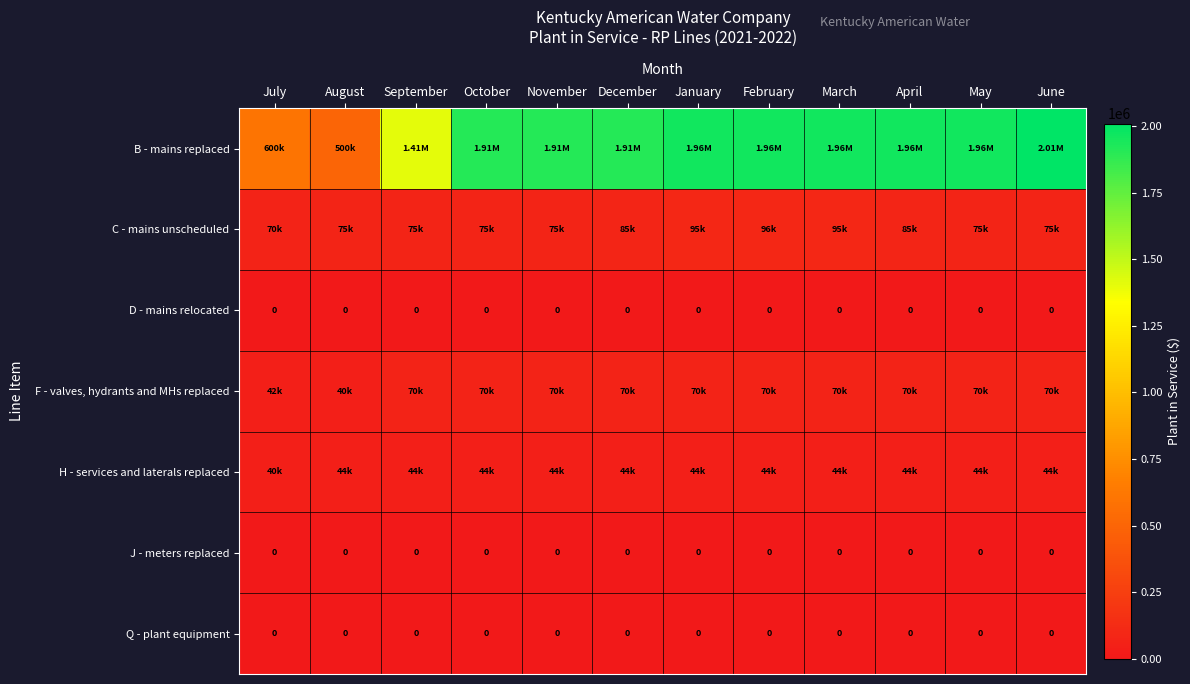

At which category does the chart reach its peak across all series?

June